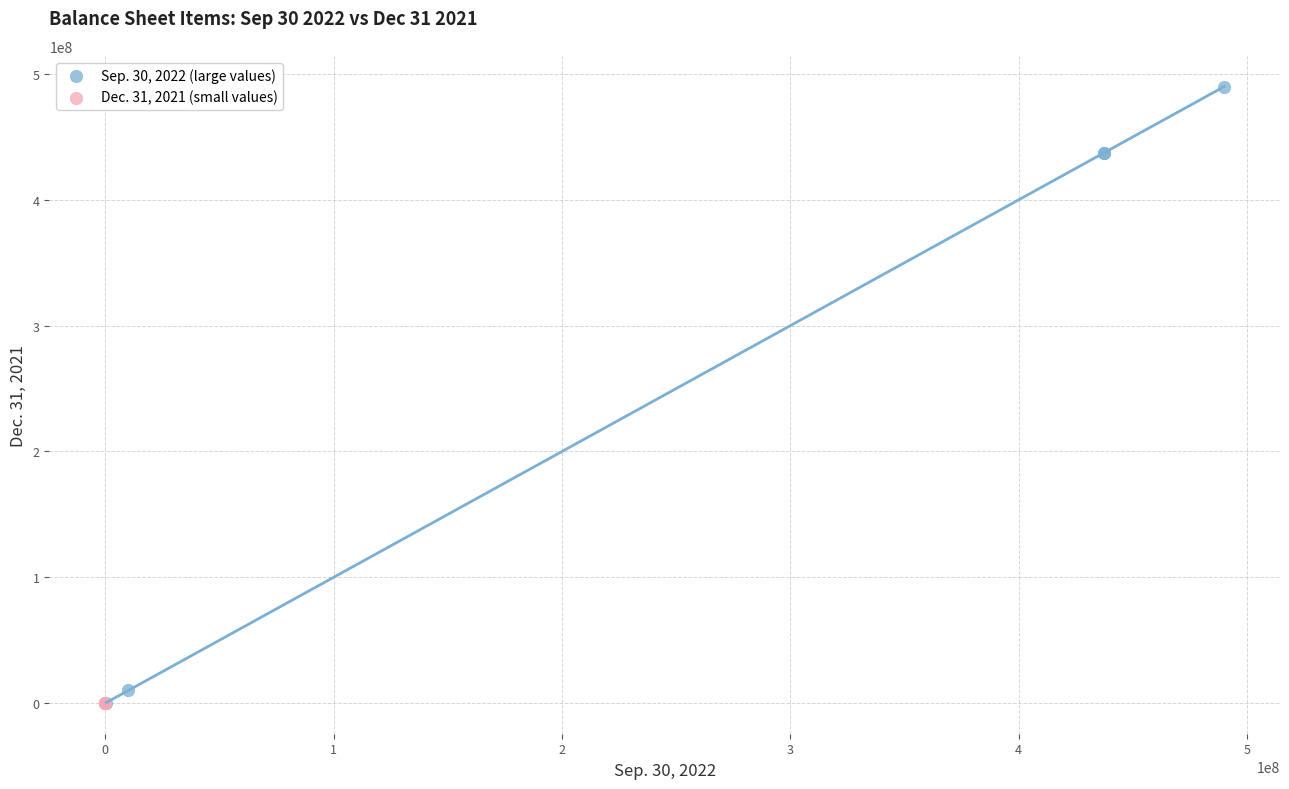

Which series has the largest Y range (max minus min)?

Sep. 30, 2022 (large values)